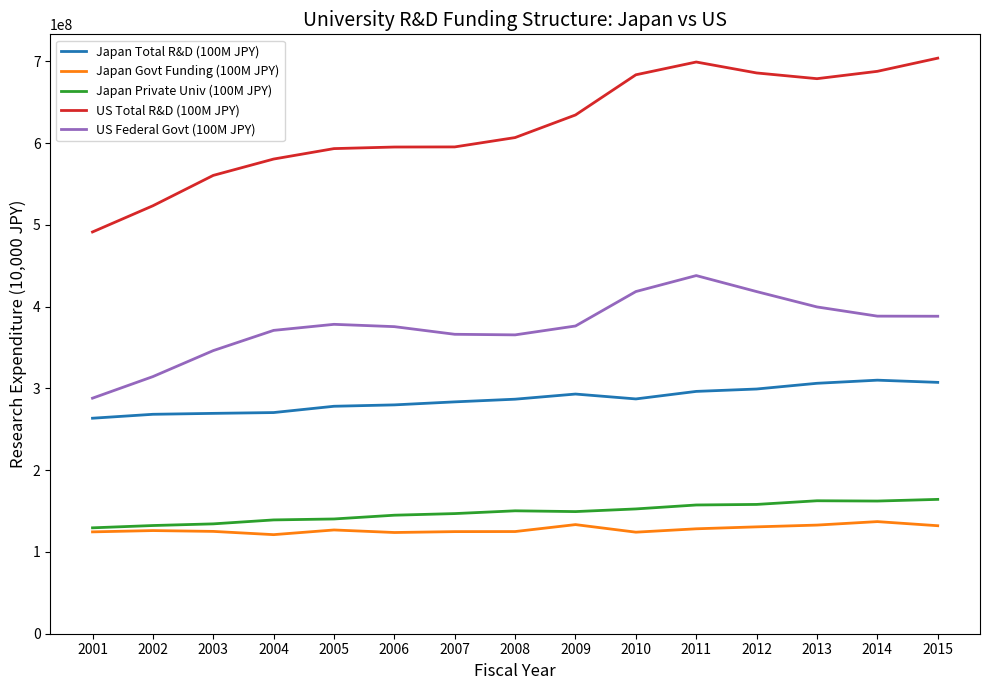

True or false: Japan Total R&D (100M JPY) and US Total R&D (100M JPY) intersect in this chart.

False